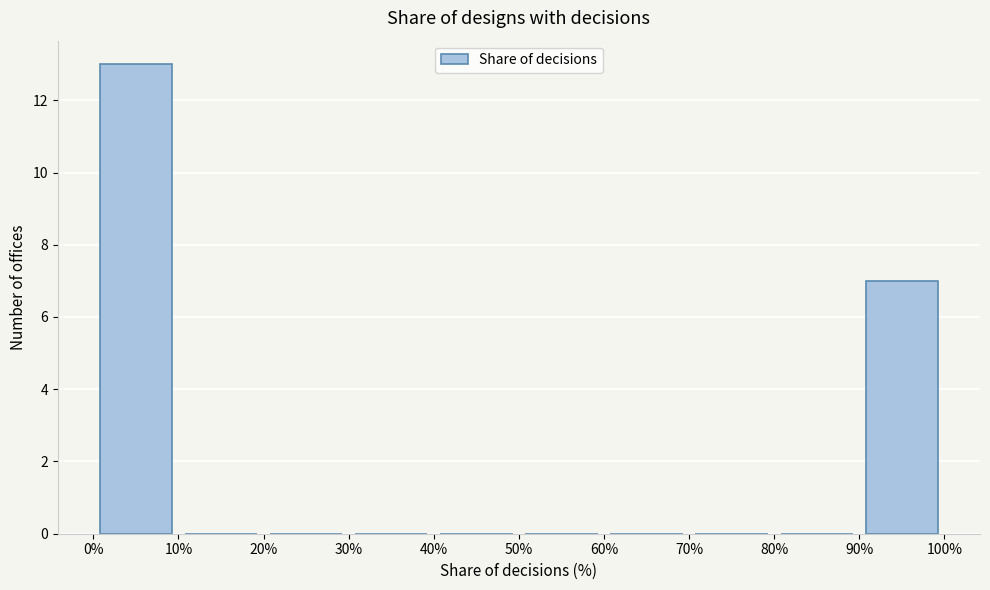

How tall is the bar that spans 0 to 10 on the x-axis? Neither the bar edges nor the heights are printed on the chart, so give them approximately, as read against the axes.

13